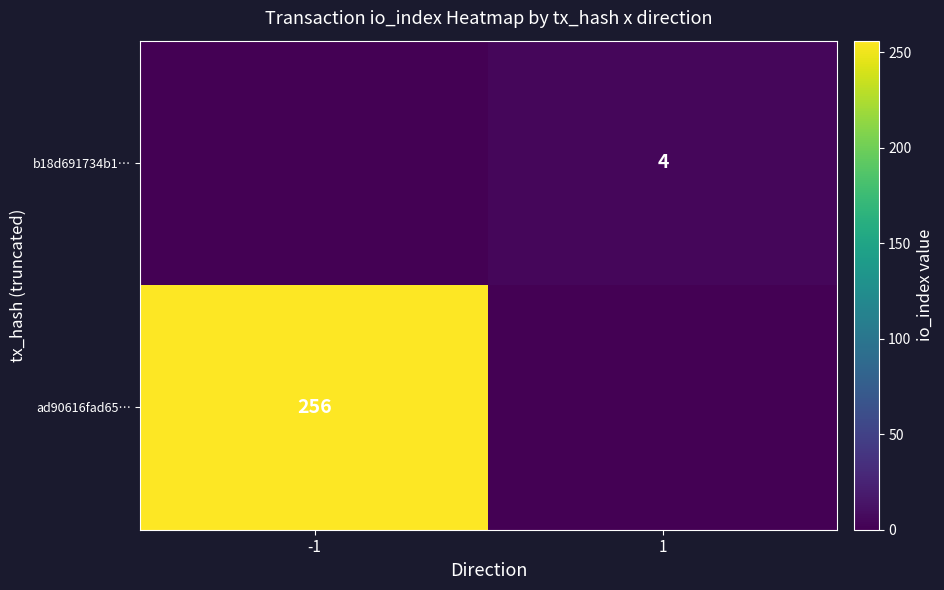

The ad90616fad65… series shows 356 at -1. True or false?

False